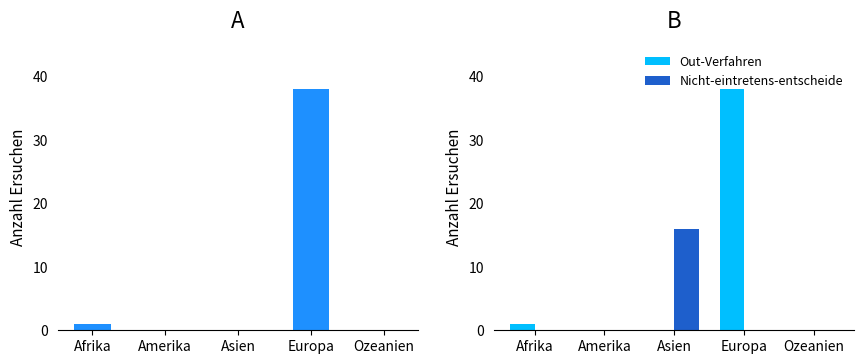

List the series in order of their peak value, highest first.

Out-Verfahren, Nicht-eintretens-entscheide